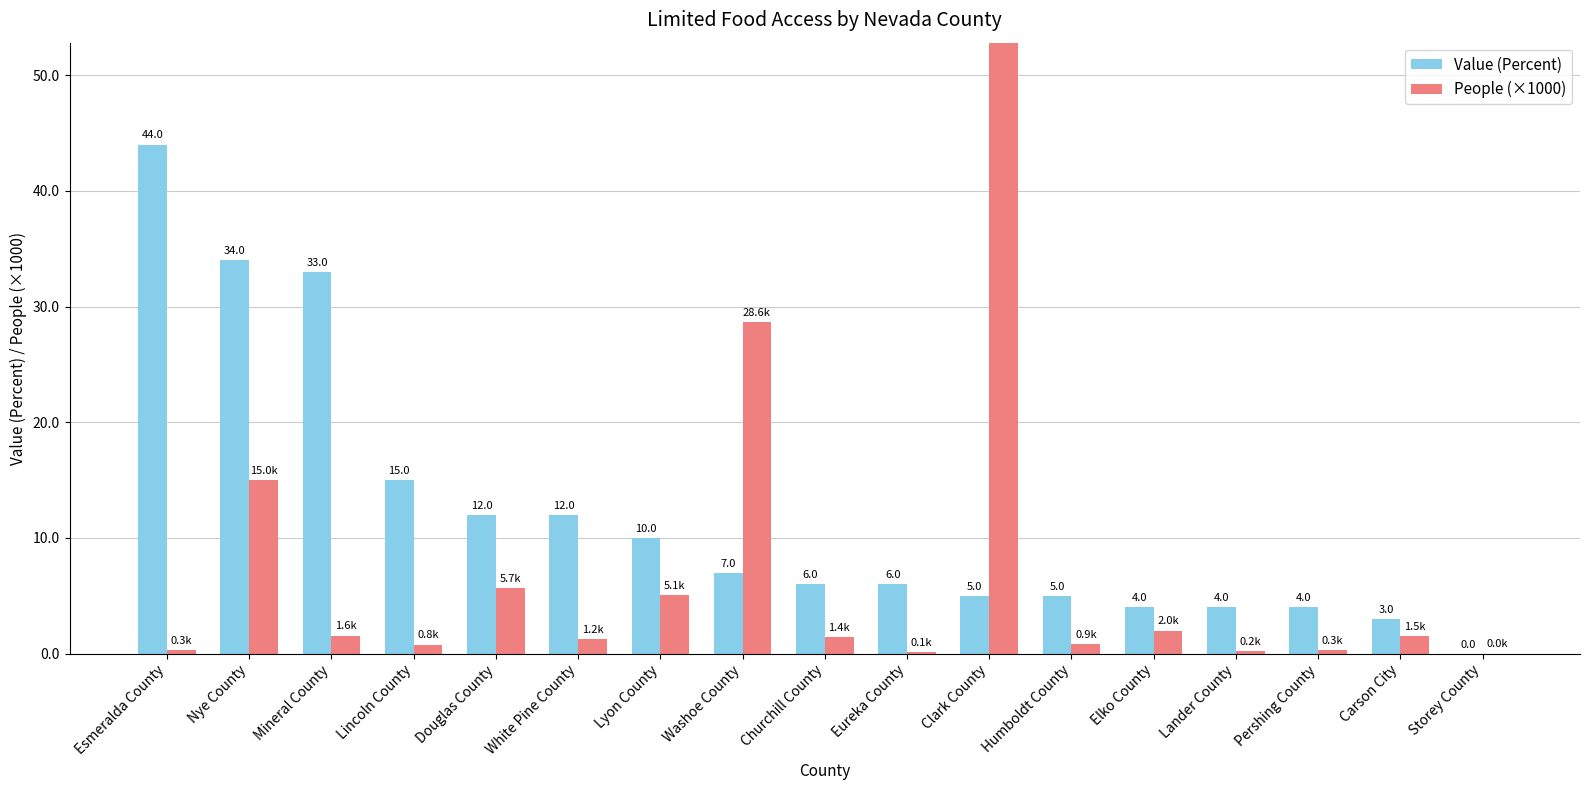

Reading left to right, what are all the values shown in this chart?

Value (Percent): 44.0	34.0	33.0	15.0	12.0	12.0	10.0	7.0	6.0	6.0	5.0	5.0	4.0	4.0	4.0	3.0	0.0
People (×1000): 0.3	15.0	1.6	0.8	5.7	1.2	5.1	28.6	1.4	0.1	101.2	0.9	2.0	0.2	0.3	1.5	0.0